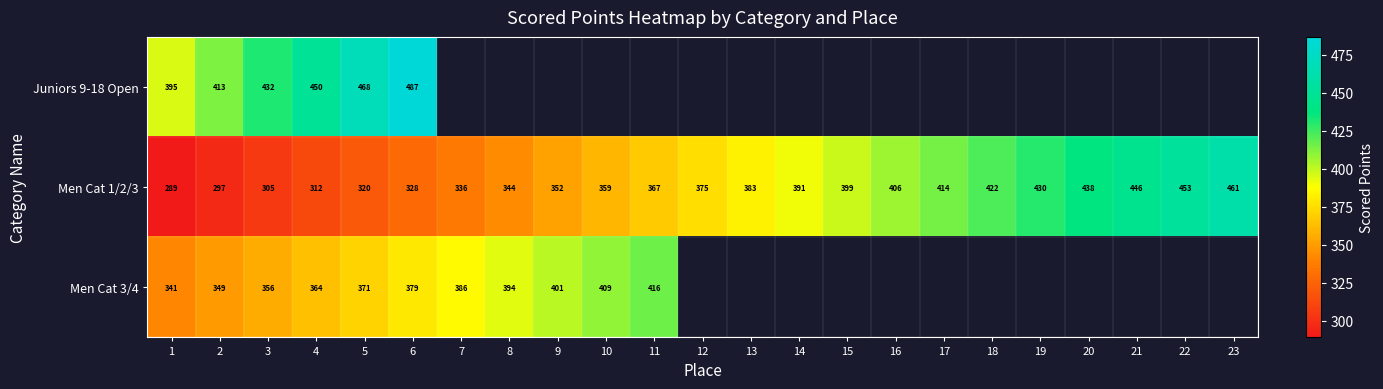

Is the value of Men Cat 1/2/3 at 5 greater than the value of Men Cat 3/4 at 10?

No